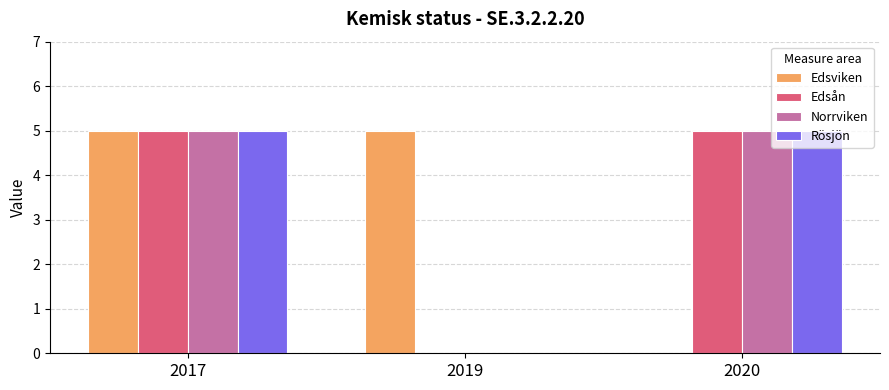

Is it true that Edsån equals 2 at 2017?

False